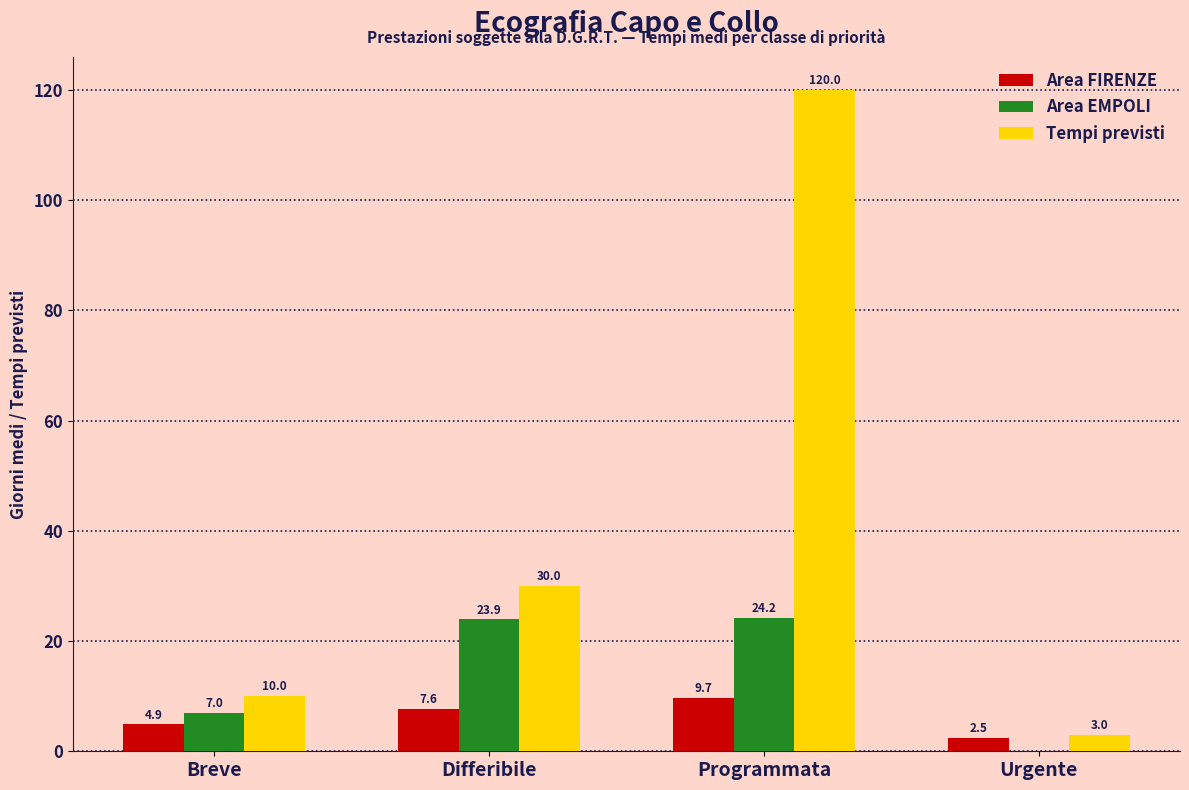

Which series changed the most between Programmata and Urgente?

Tempi previsti